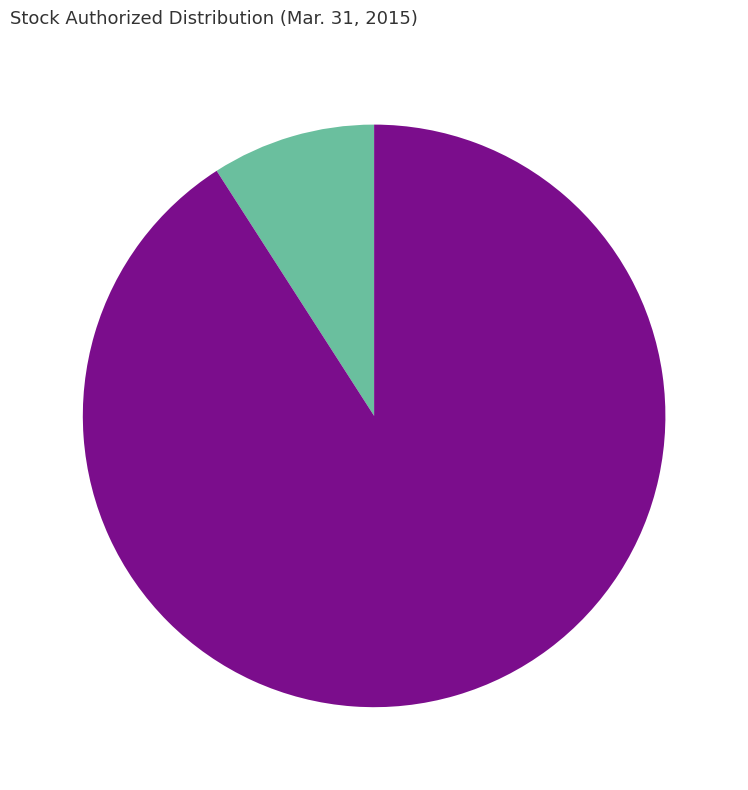

How many slices are in this pie chart?

2